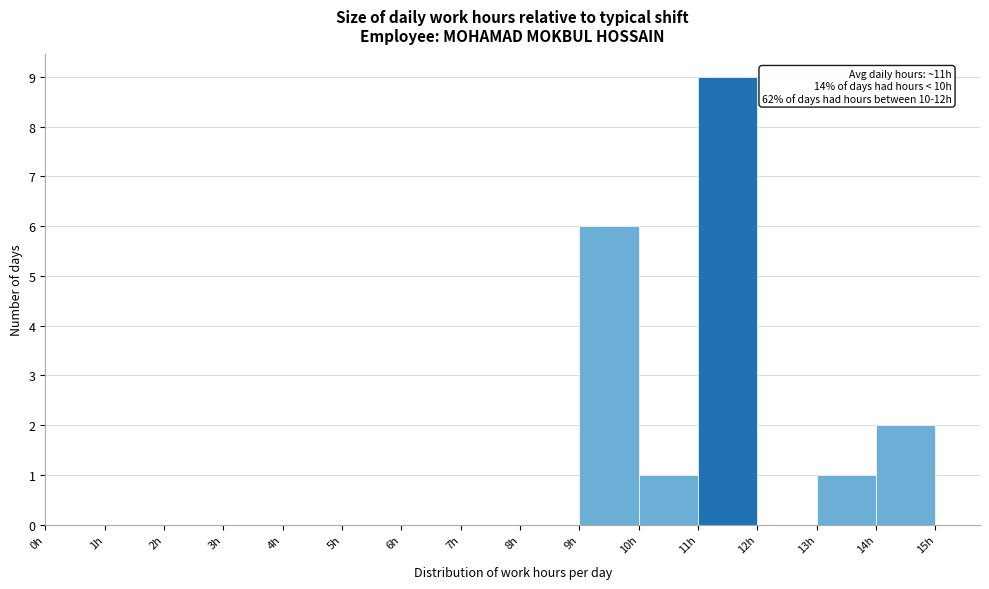

Which range on the x-axis has the tallest bar?

11 to 12